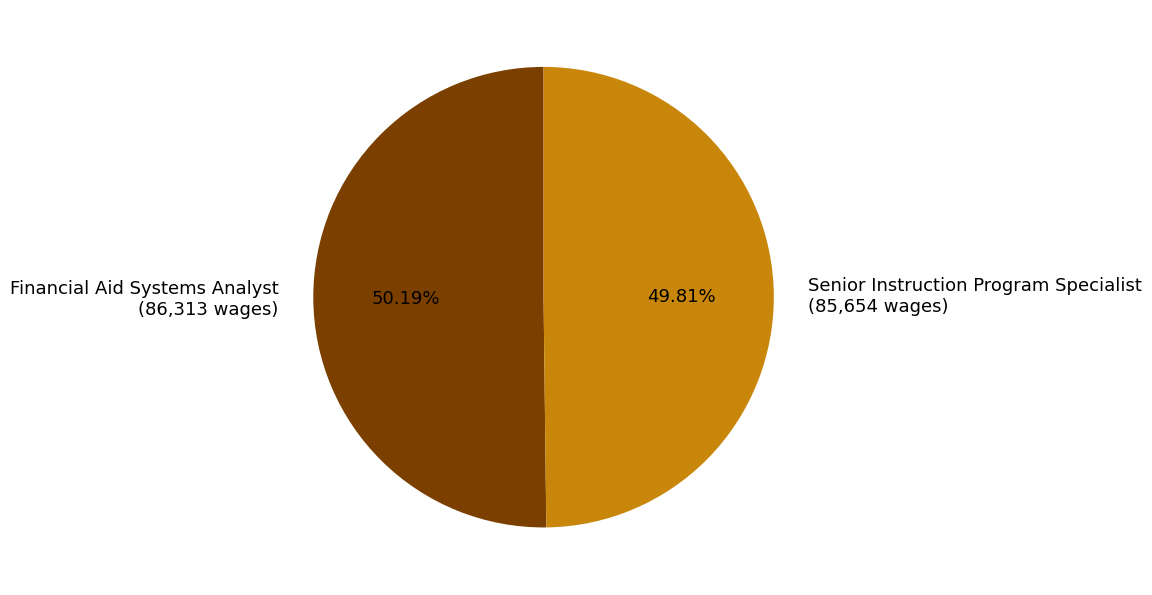

Is there a majority slice in this chart?

Yes